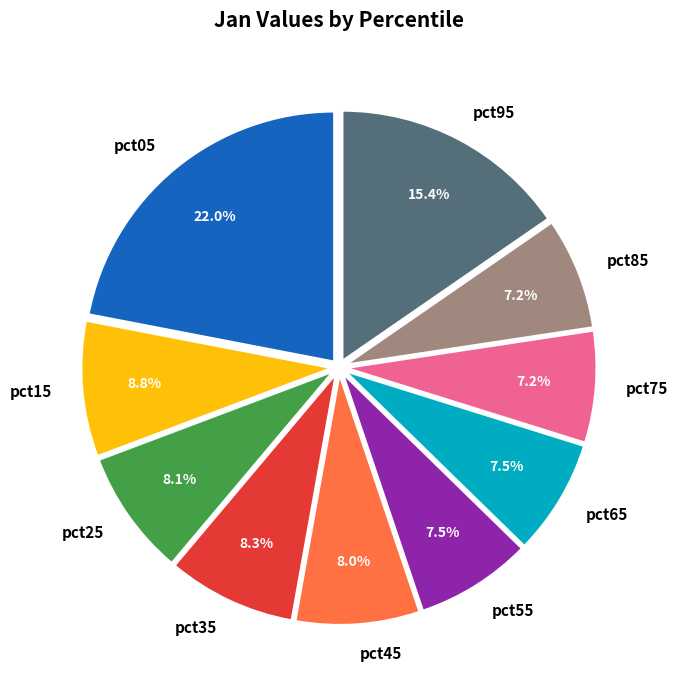

True or false: pct95 accounts for 28% of the total.

False